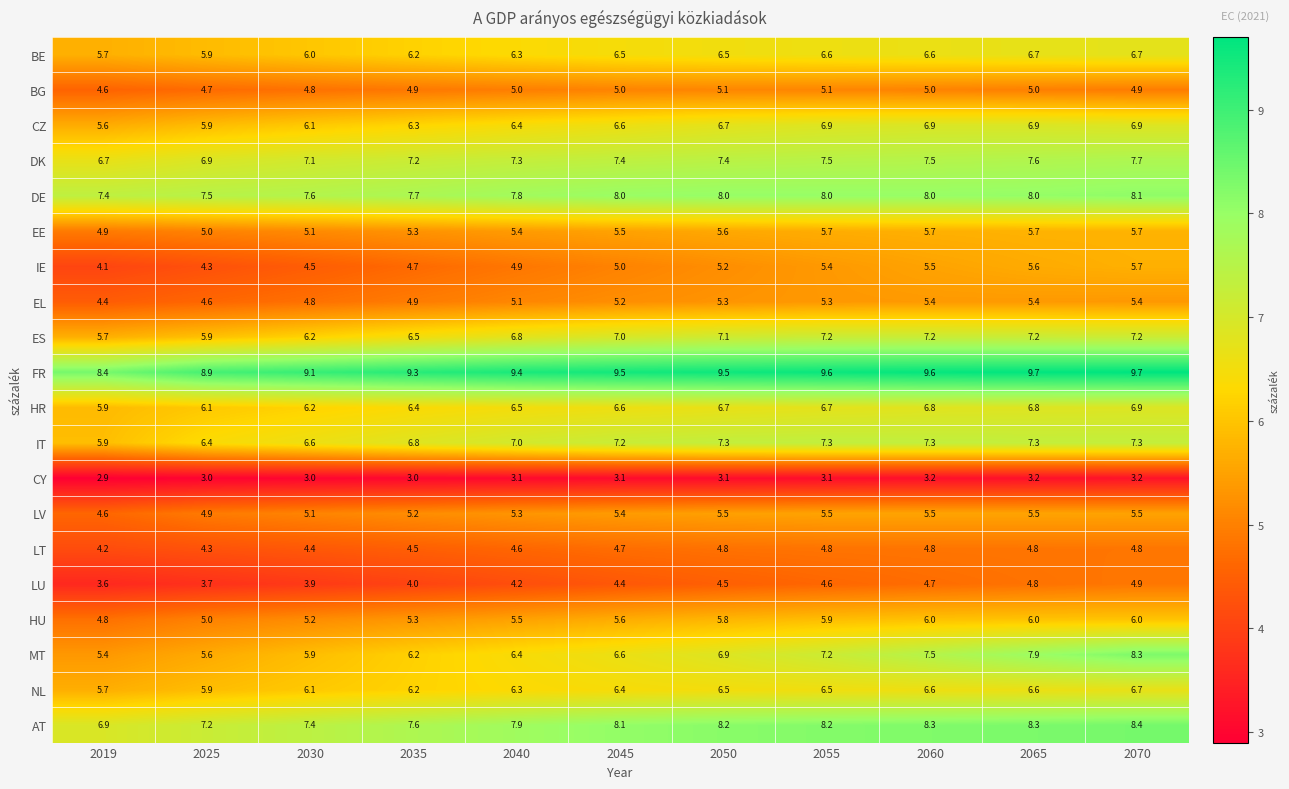

True or false: DK has a value of 4.4 at 2070.

False